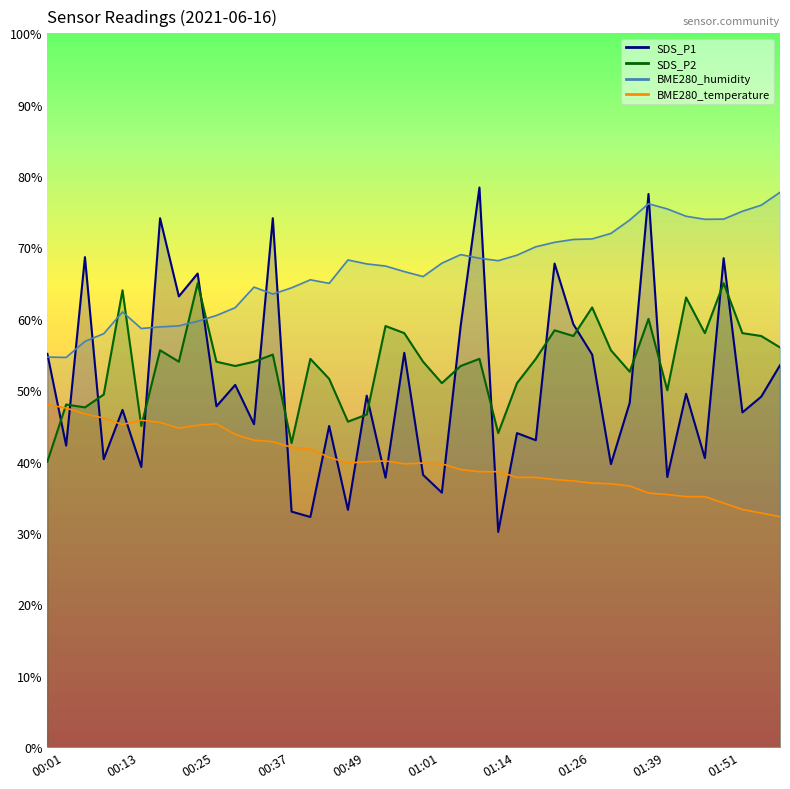

Reading right to left, list all the values displayed in this chart.

SDS_P1: 02:00=53.5	01:57=49.1	01:54=46.9	01:51=68.5	01:48=40.5	01:45=49.5	01:42=37.8	01:39=77.5	01:36=48.2	01:33=39.6	01:29=55.0	01:26=59.2	01:23=67.7	01:20=43.0	01:17=44.0	01:14=30.1	01:11=78.4	01:08=59.0	01:04=35.6	01:01=38.1	00:58=55.2	00:55=37.7	00:52=49.2	00:49=33.2	00:46=45.0	00:43=32.2	00:40=33.0	00:37=74.1	00:34=45.2	00:31=50.7	00:28=47.7	00:25=66.3	00:22=63.1	00:19=74.1	00:16=39.2	00:13=47.2	00:10=40.3	00:07=68.6	00:04=42.2	00:01=55.1
SDS_P2: 02:00=56.0	01:57=57.6	01:54=58.0	01:51=65.0	01:48=58.0	01:45=63.0	01:42=50.0	01:39=60.0	01:36=52.6	01:33=55.6	01:29=61.6	01:26=57.6	01:23=58.4	01:20=54.4	01:17=51.0	01:14=44.0	01:11=54.4	01:08=53.4	01:04=51.0	01:01=54.0	00:58=58.0	00:55=59.0	00:52=46.6	00:49=45.6	00:46=51.6	00:43=54.4	00:40=42.6	00:37=55.0	00:34=54.0	00:31=53.4	00:28=54.0	00:25=65.0	00:22=54.0	00:19=55.6	00:16=45.0	00:13=64.0	00:10=49.4	00:07=47.6	00:04=48.0	00:01=40.0